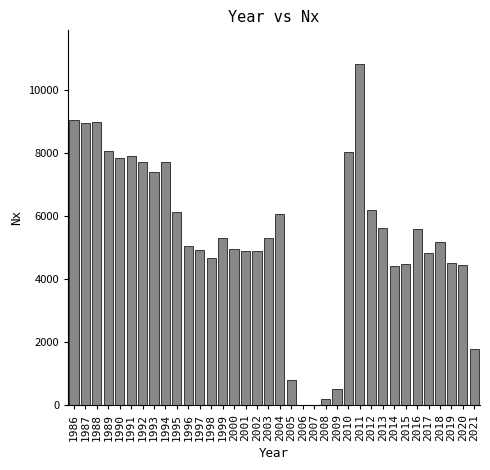

What is the maximum value shown in the chart?

10810